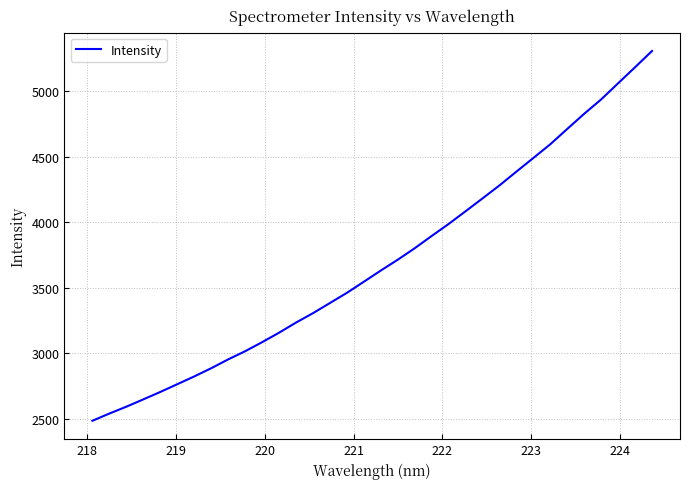

What is the maximum value shown in the chart?

5305.1